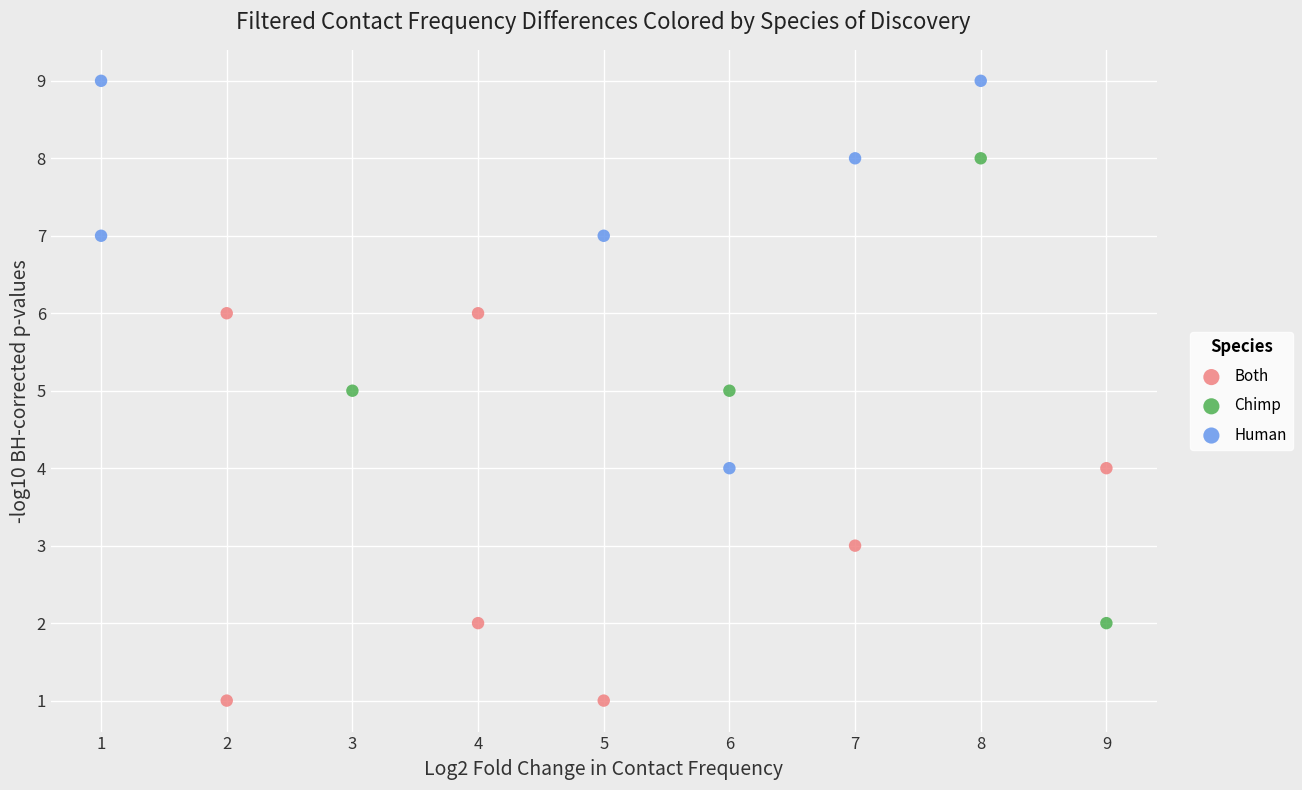

Which series has the largest Y range (max minus min)?

Chimp